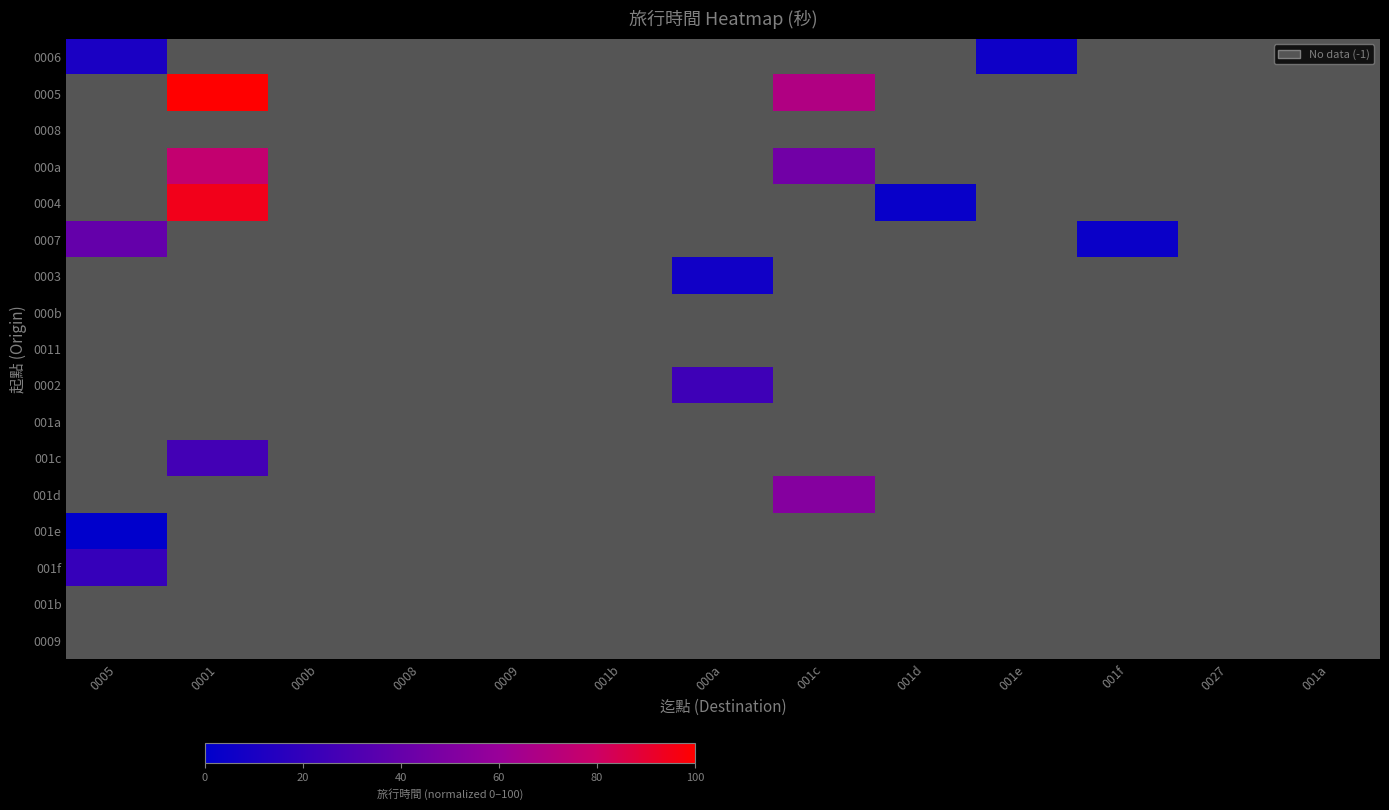

What is the maximum value shown in the chart?

100.0